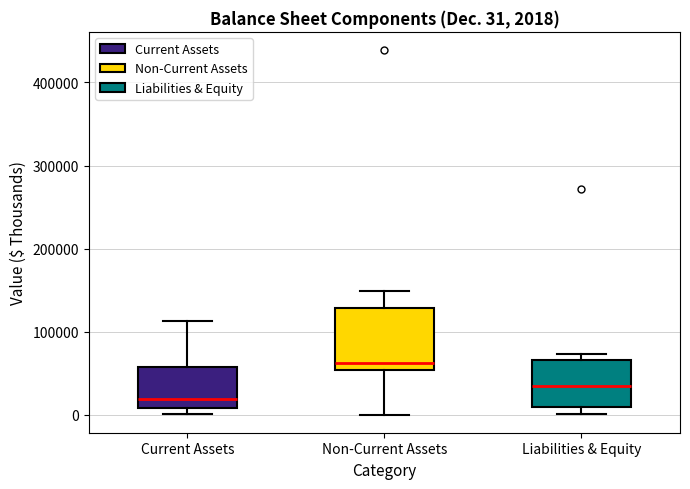

Which box's median line is the highest?

Non-Current Assets